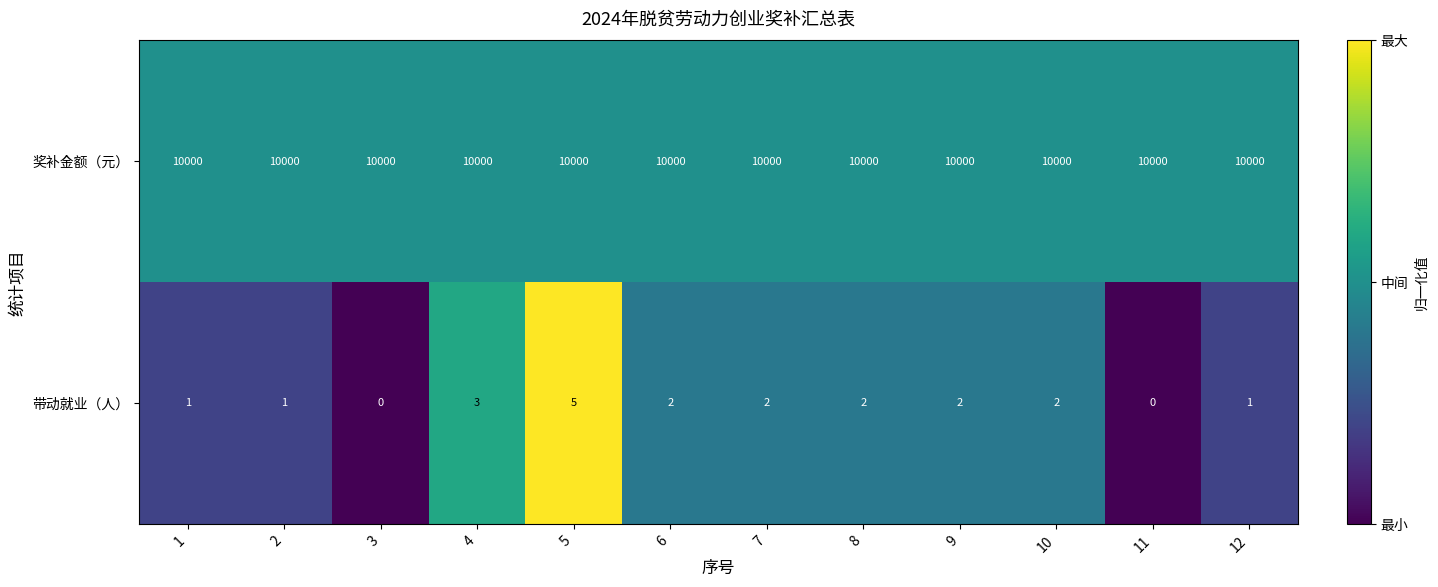

Rank the series at 3 from highest to lowest value.

奖补金额（元）, 带动就业（人）